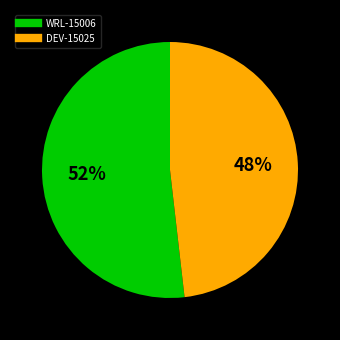

Which slice is the smallest?

DEV-15025